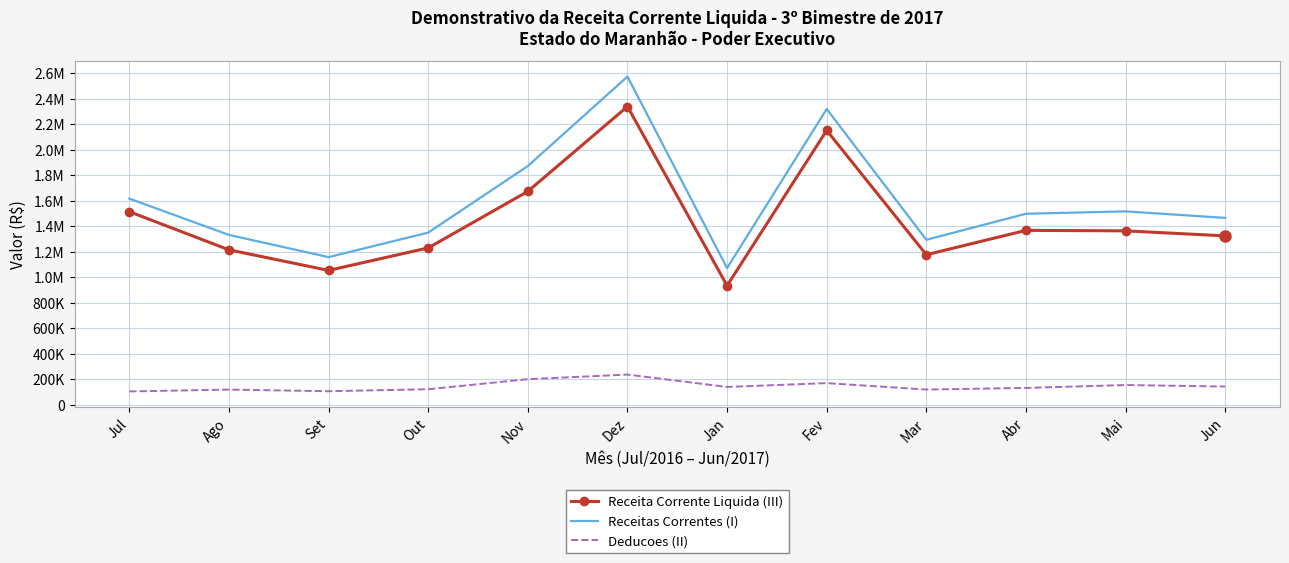

At which category is the sum across all series the highest?

Dez